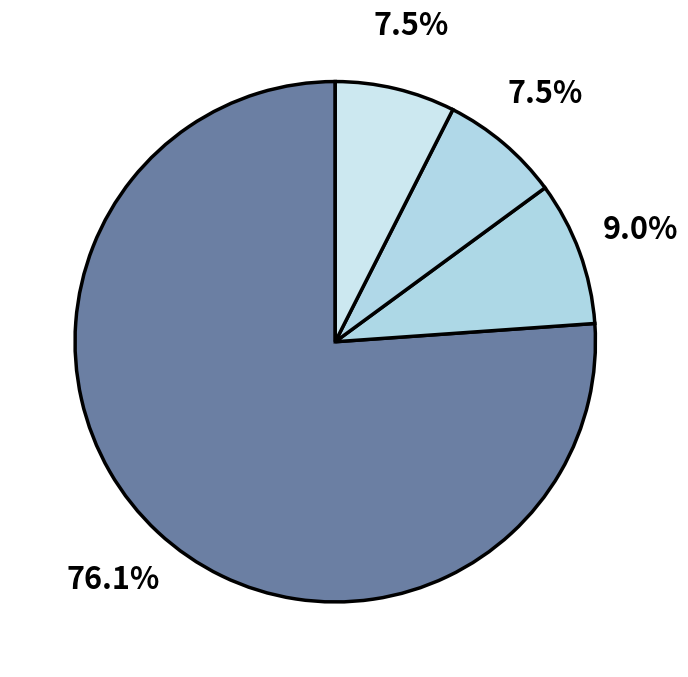

How many segments does this pie chart have?

4